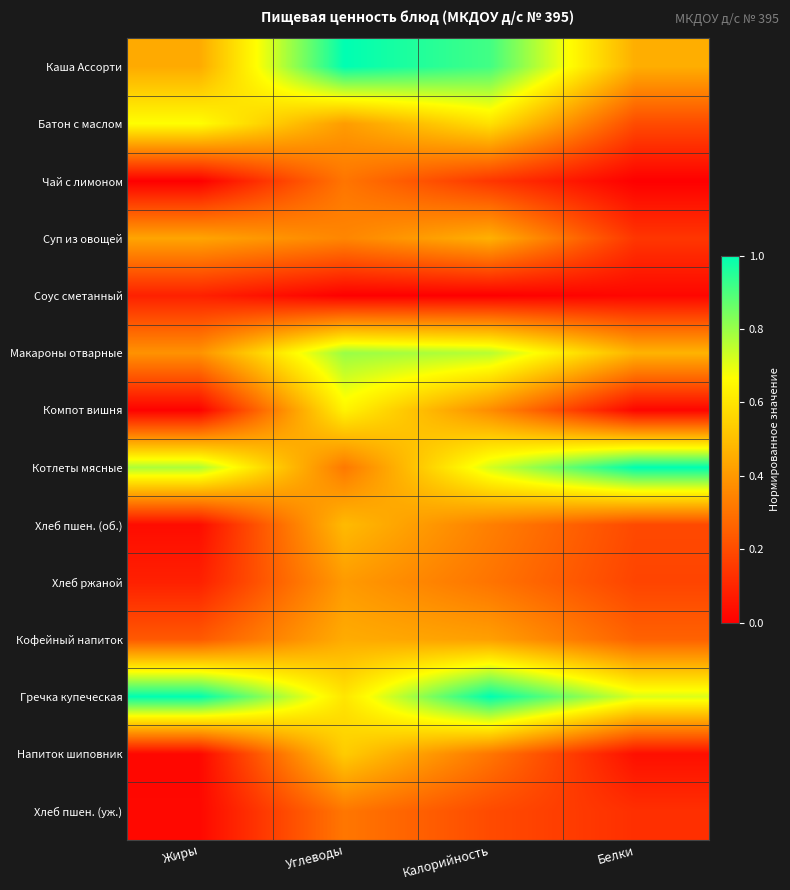

Which has a higher value, Калорийность or Белки?

Калорийность